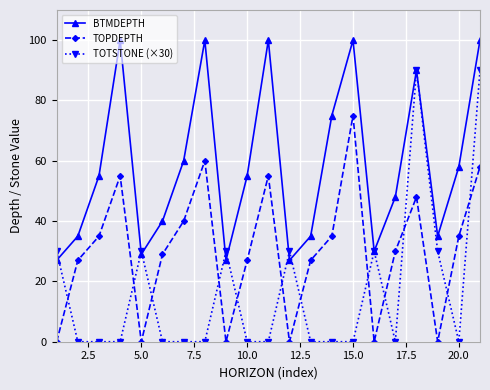

Which series has the widest spread of values?

TOTSTONE (×30)